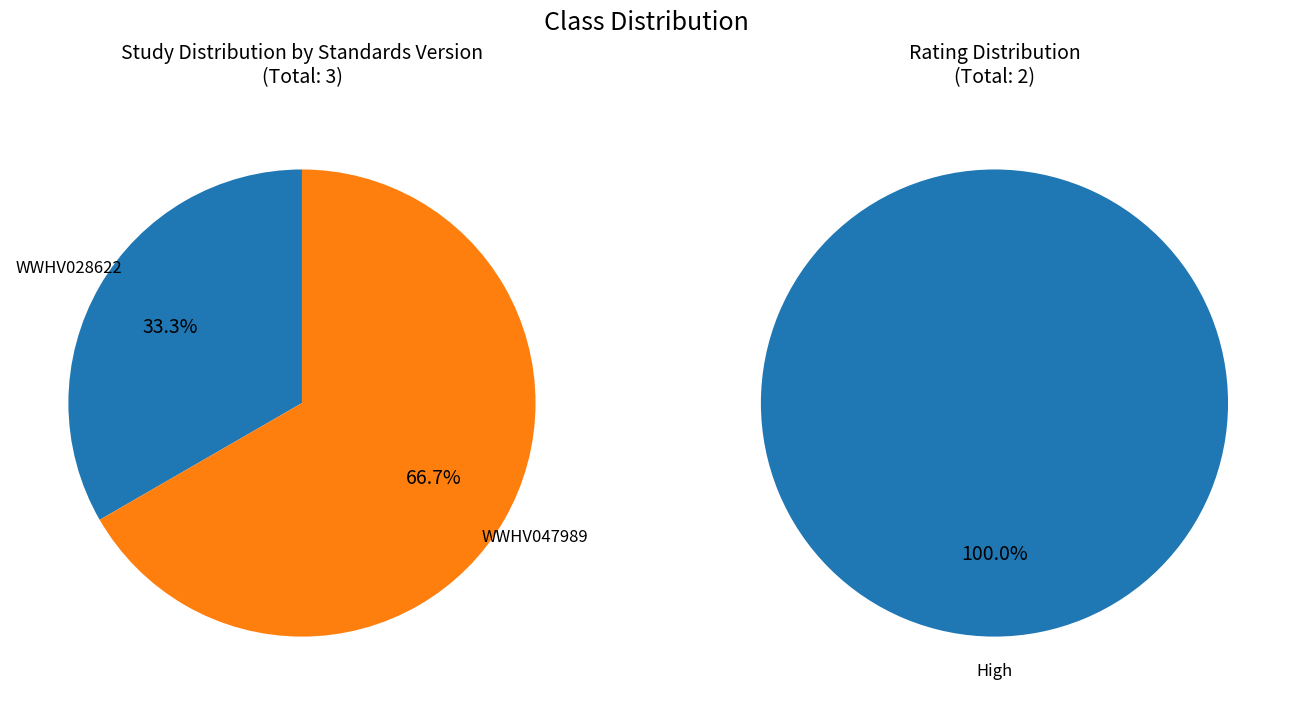

To the nearest percent, what percentage of the pie is WWHV028622?

33%